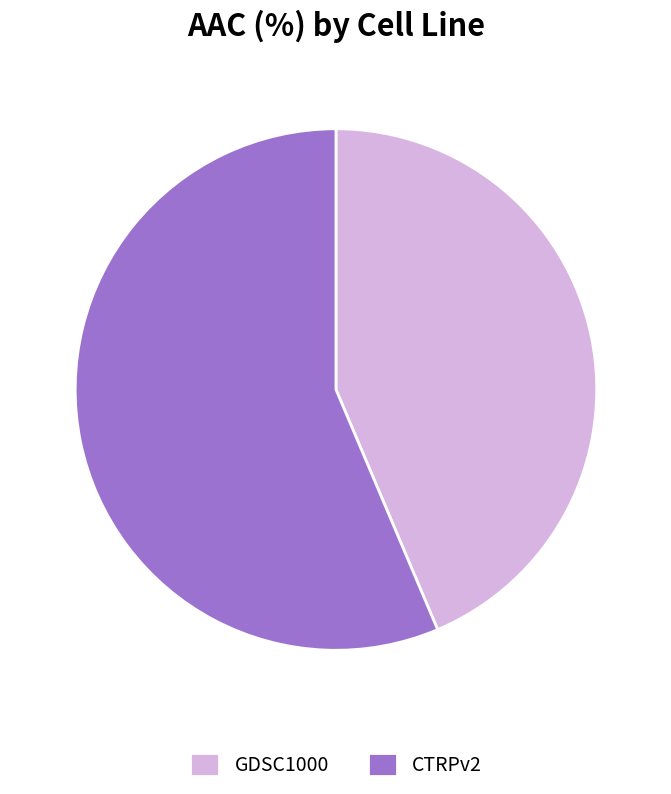

Between GDSC1000 and CTRPv2, which is larger?

CTRPv2